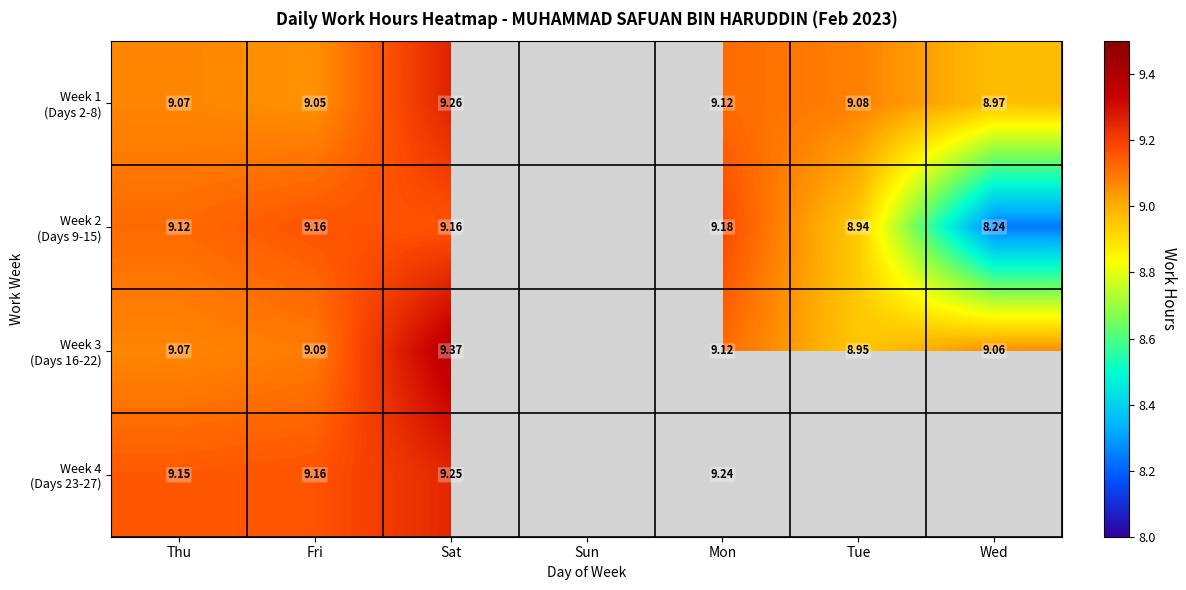

Which series has the widest spread of values?

Week 2 (Days 9-15)